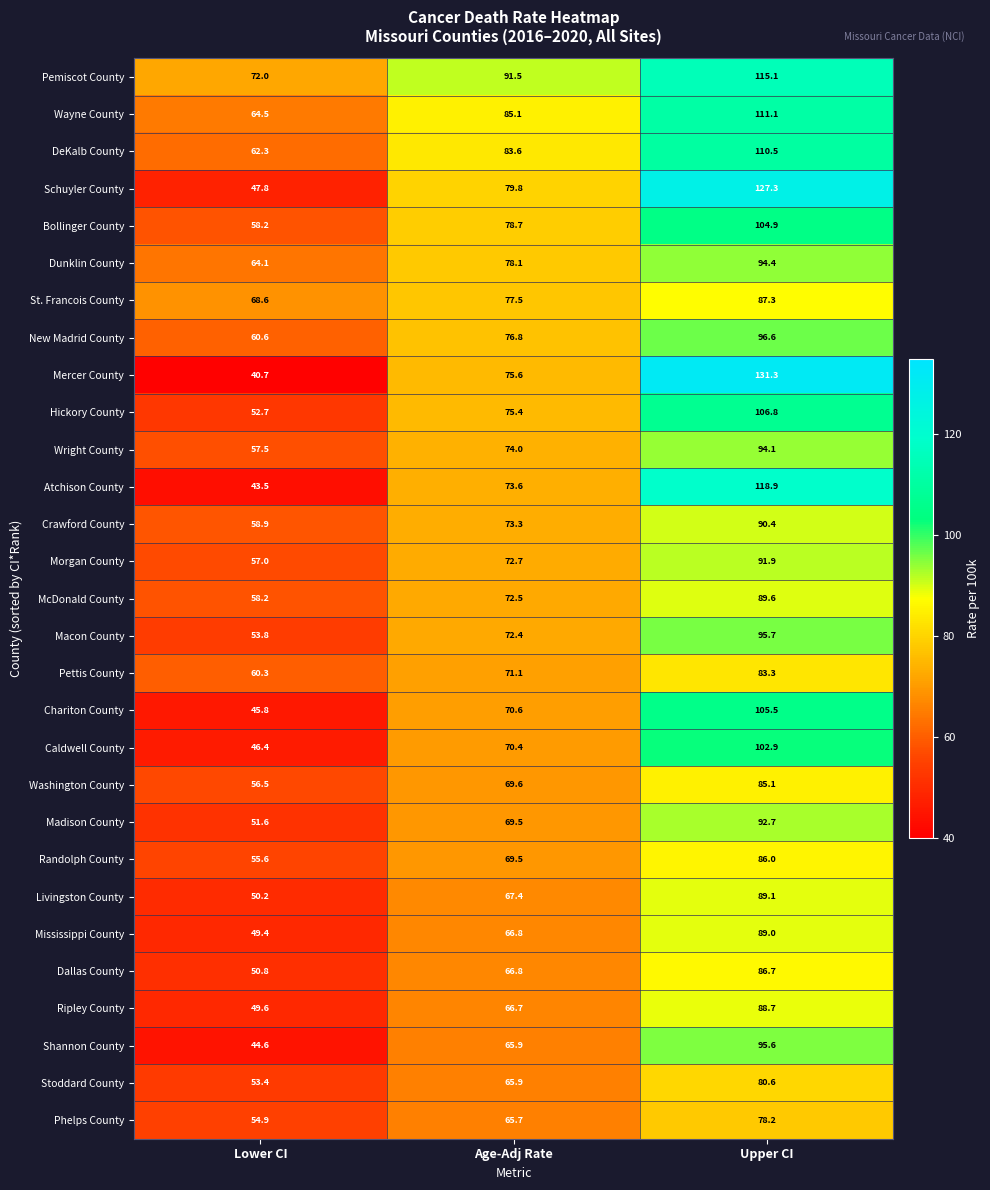

What is the sum of all Caldwell County values?

219.7